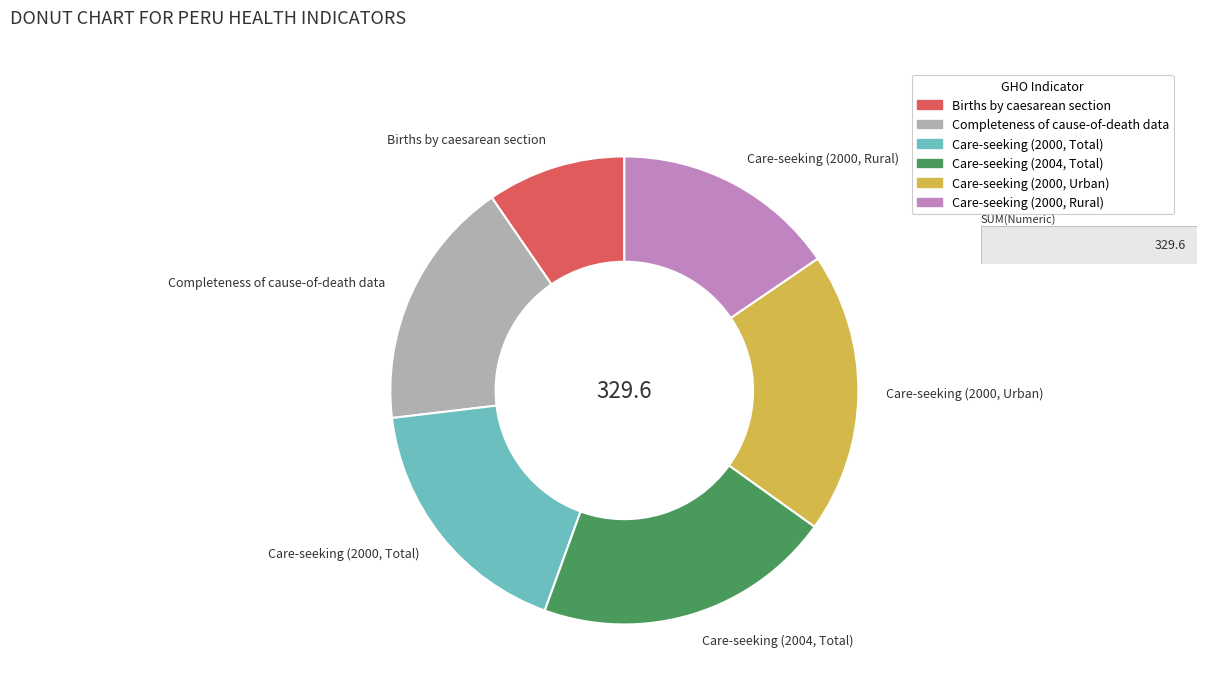

How many segments does this pie chart have?

6